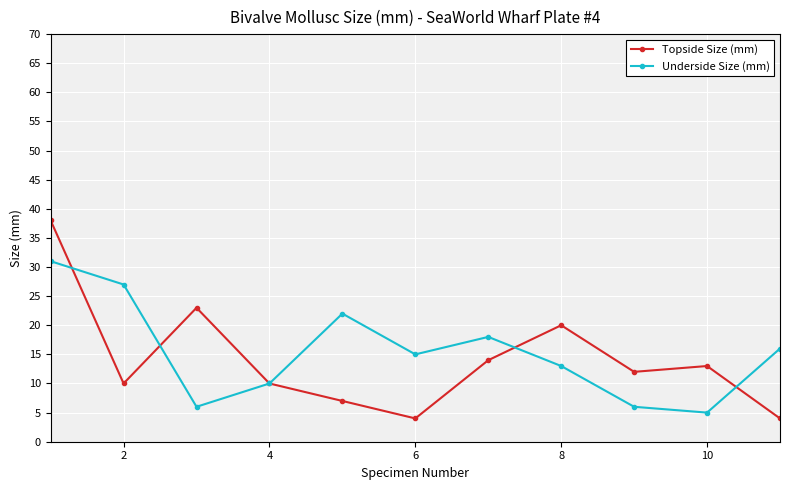

Which series ends up on top after the final intersection of Topside Size (mm) and Underside Size (mm)?

Underside Size (mm)